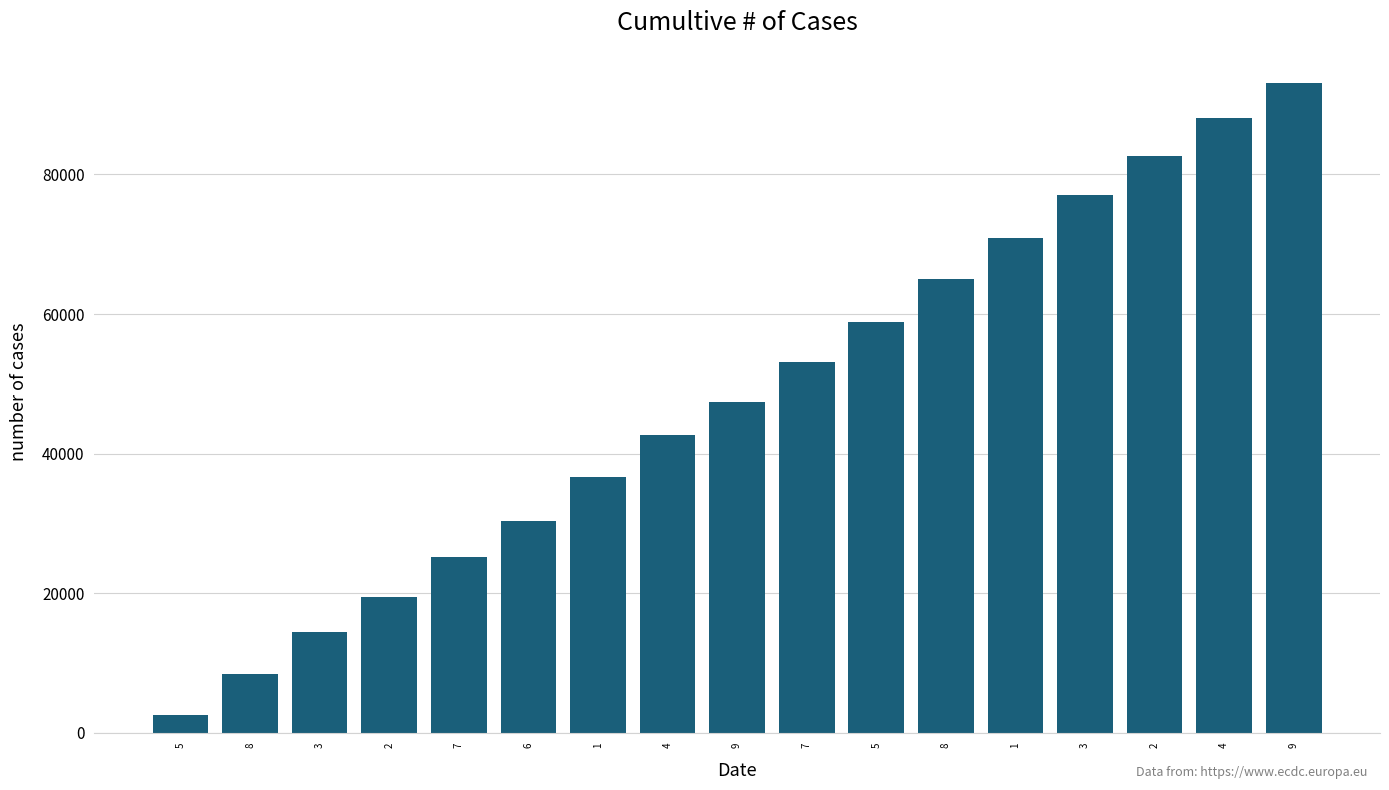

How many categories are shown in the chart?

17